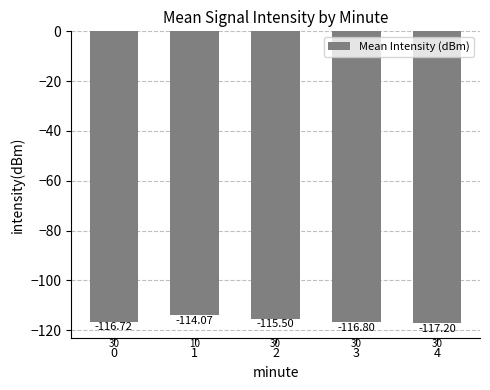

Reading left to right, transcribe all the data shown in this chart.

-116.7	-114.1	-115.5	-116.8	-117.2